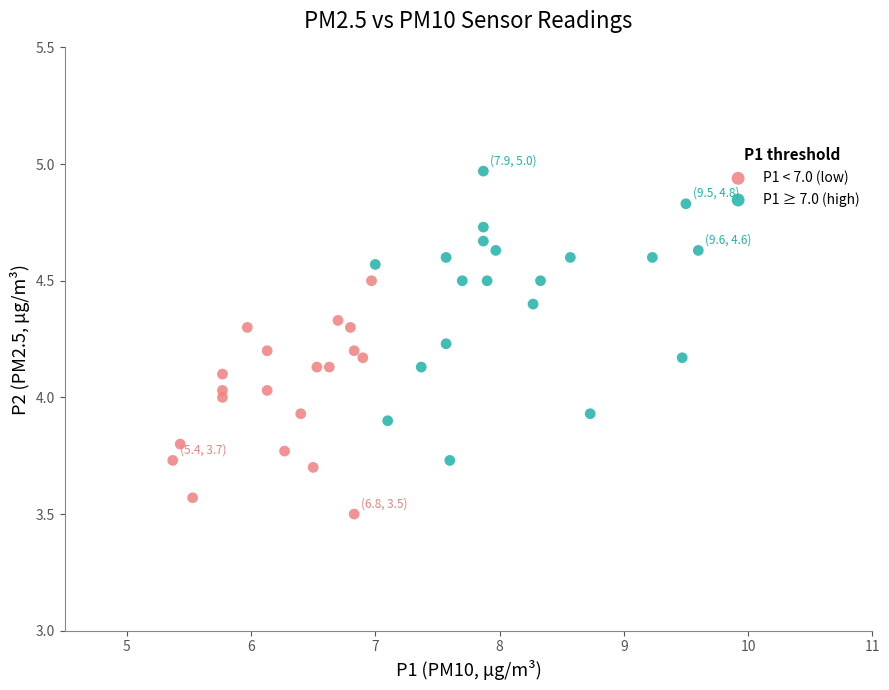

Which series contains the highest Y value?

P1 ≥ 7.0 (high)